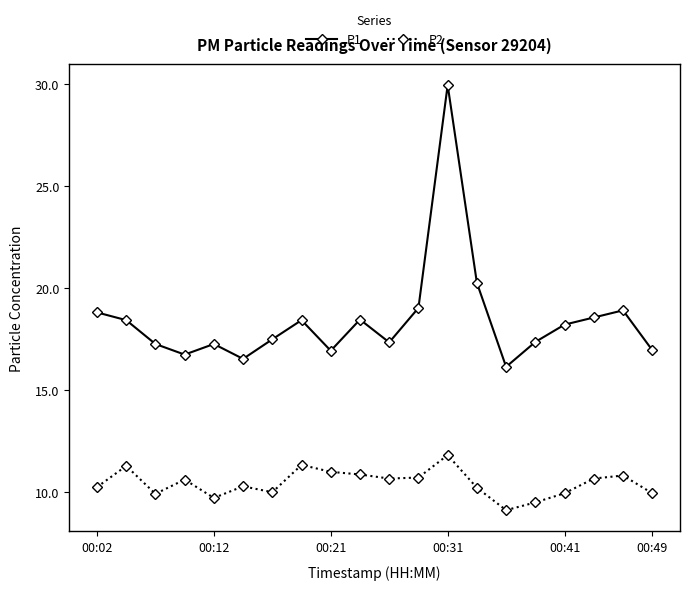

What is the value of the P1 point at the 1st from the left?

18.8